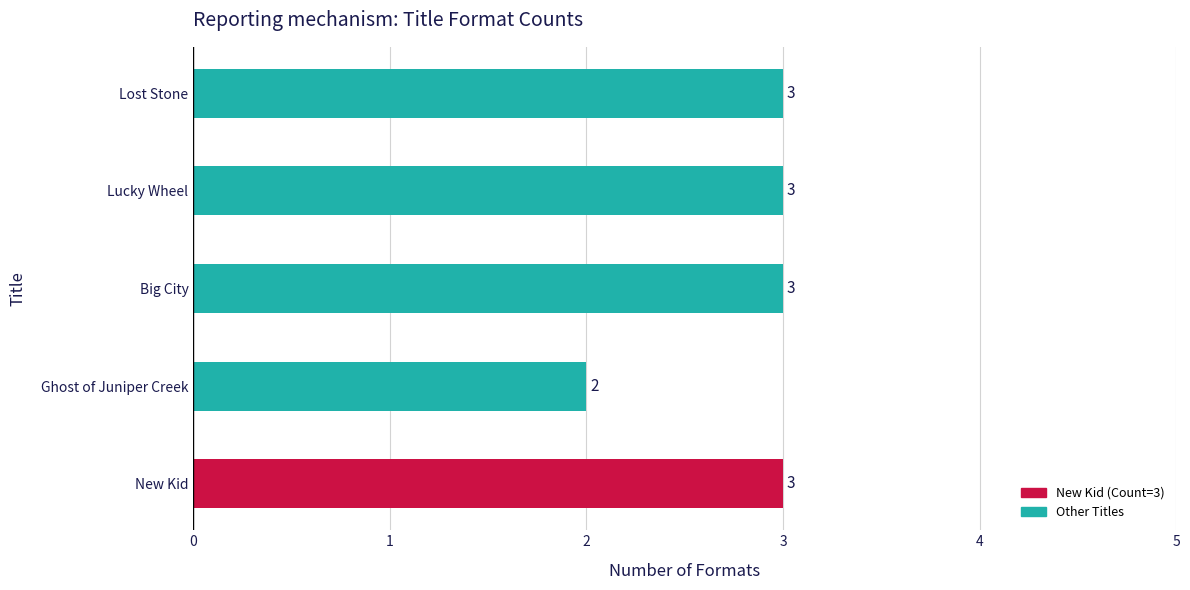

How many values are below 3?

1